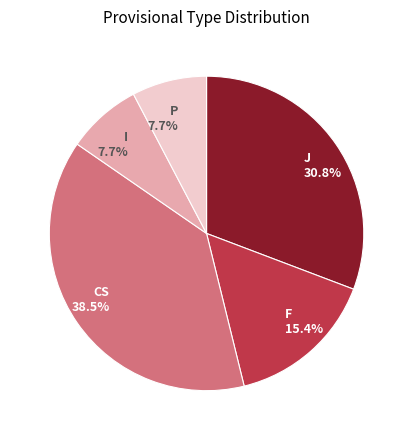

Between F 15.4% and P 7.7%, which is larger?

F 15.4%